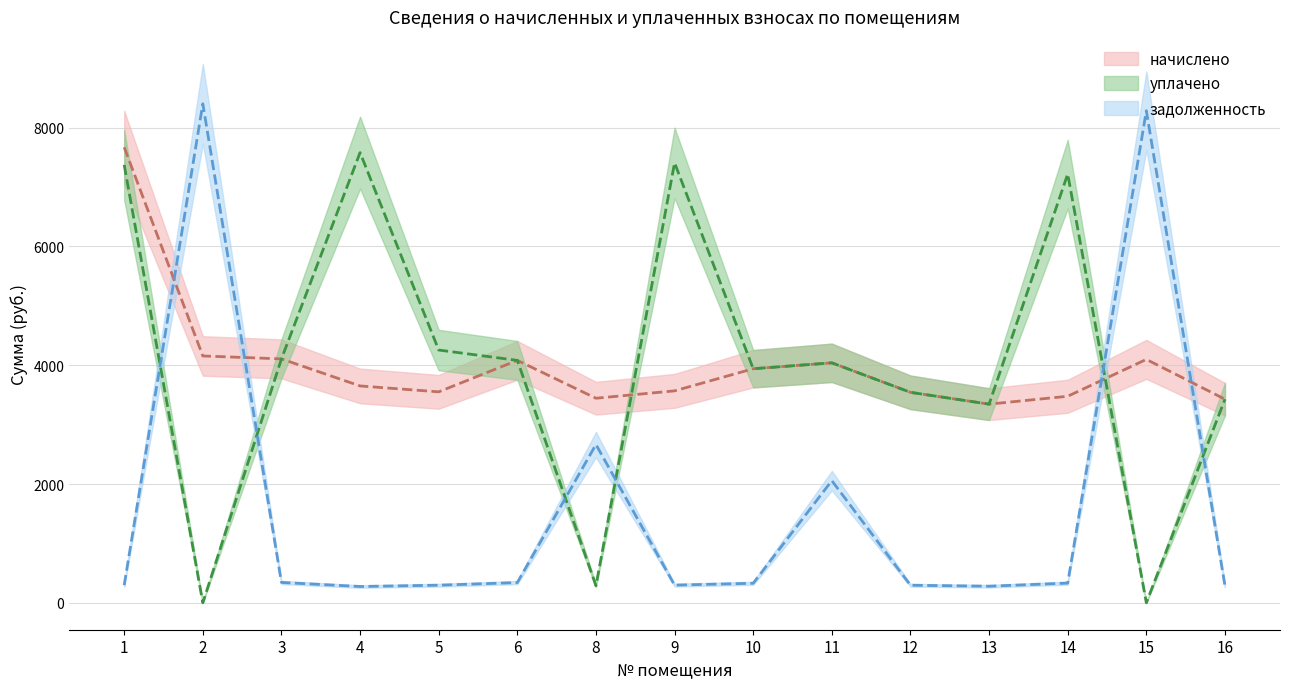

Does the chart have visible grid lines?

Yes